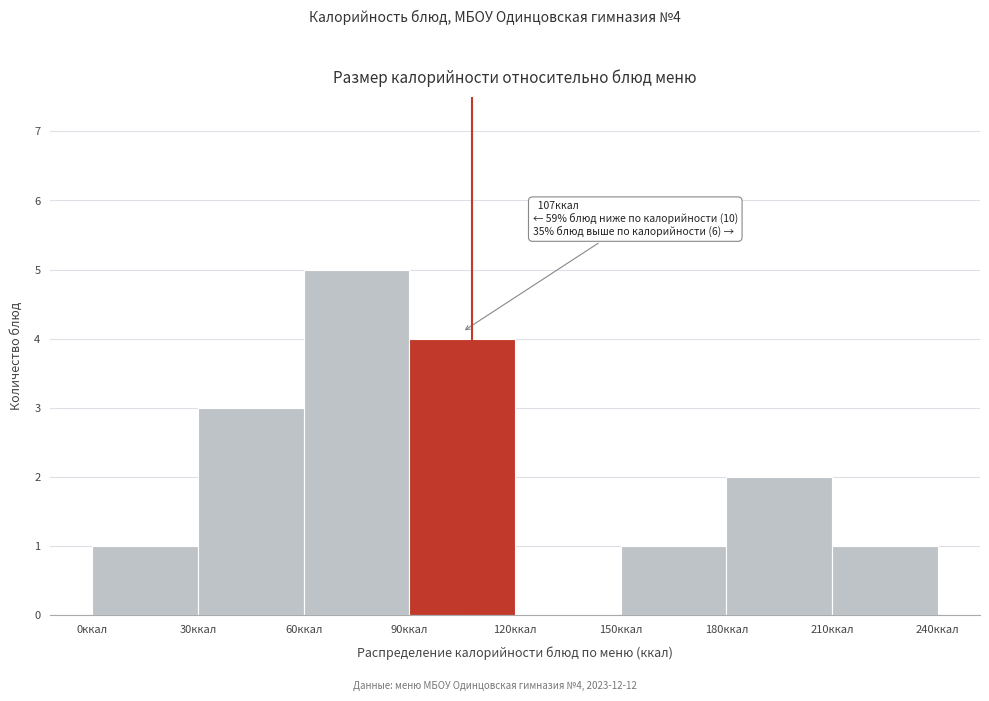

Over which range of the x-axis is the bar tallest?

60 to 90